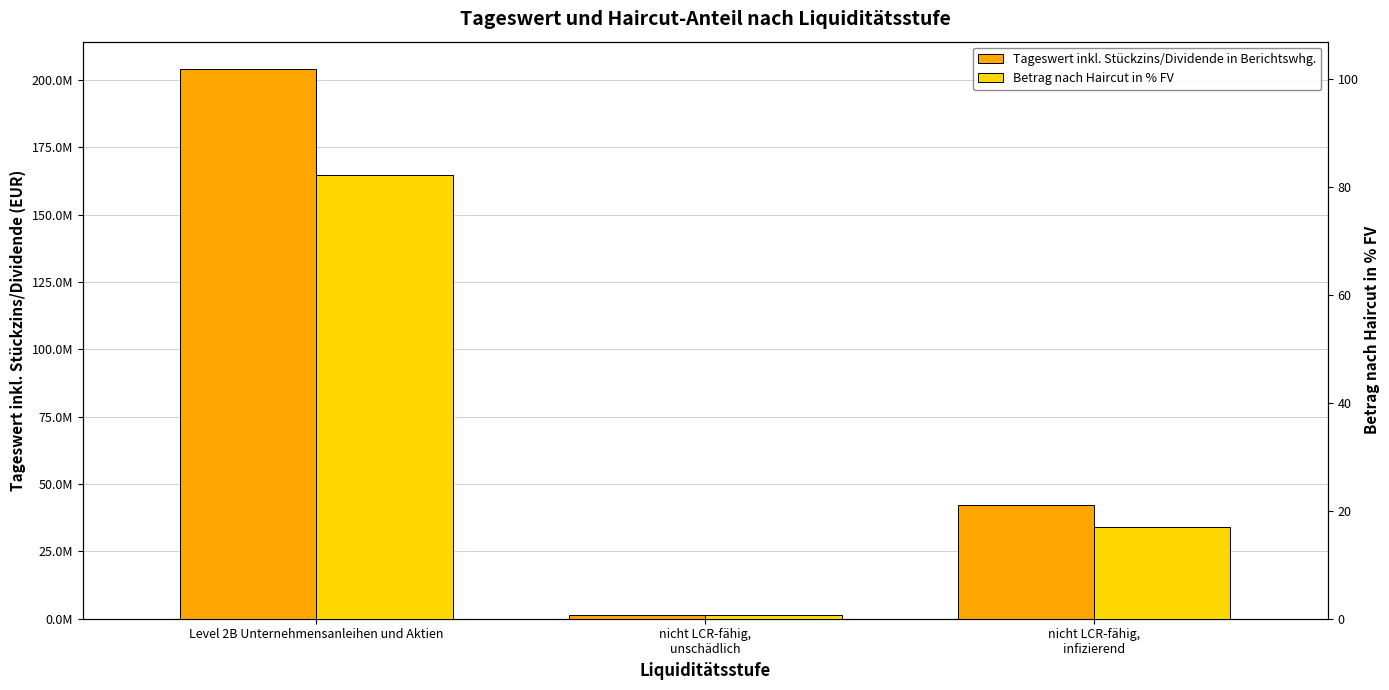

Which series has the largest total across all categories?

Tageswert inkl. Stückzins/Dividende in Berichtswhg.